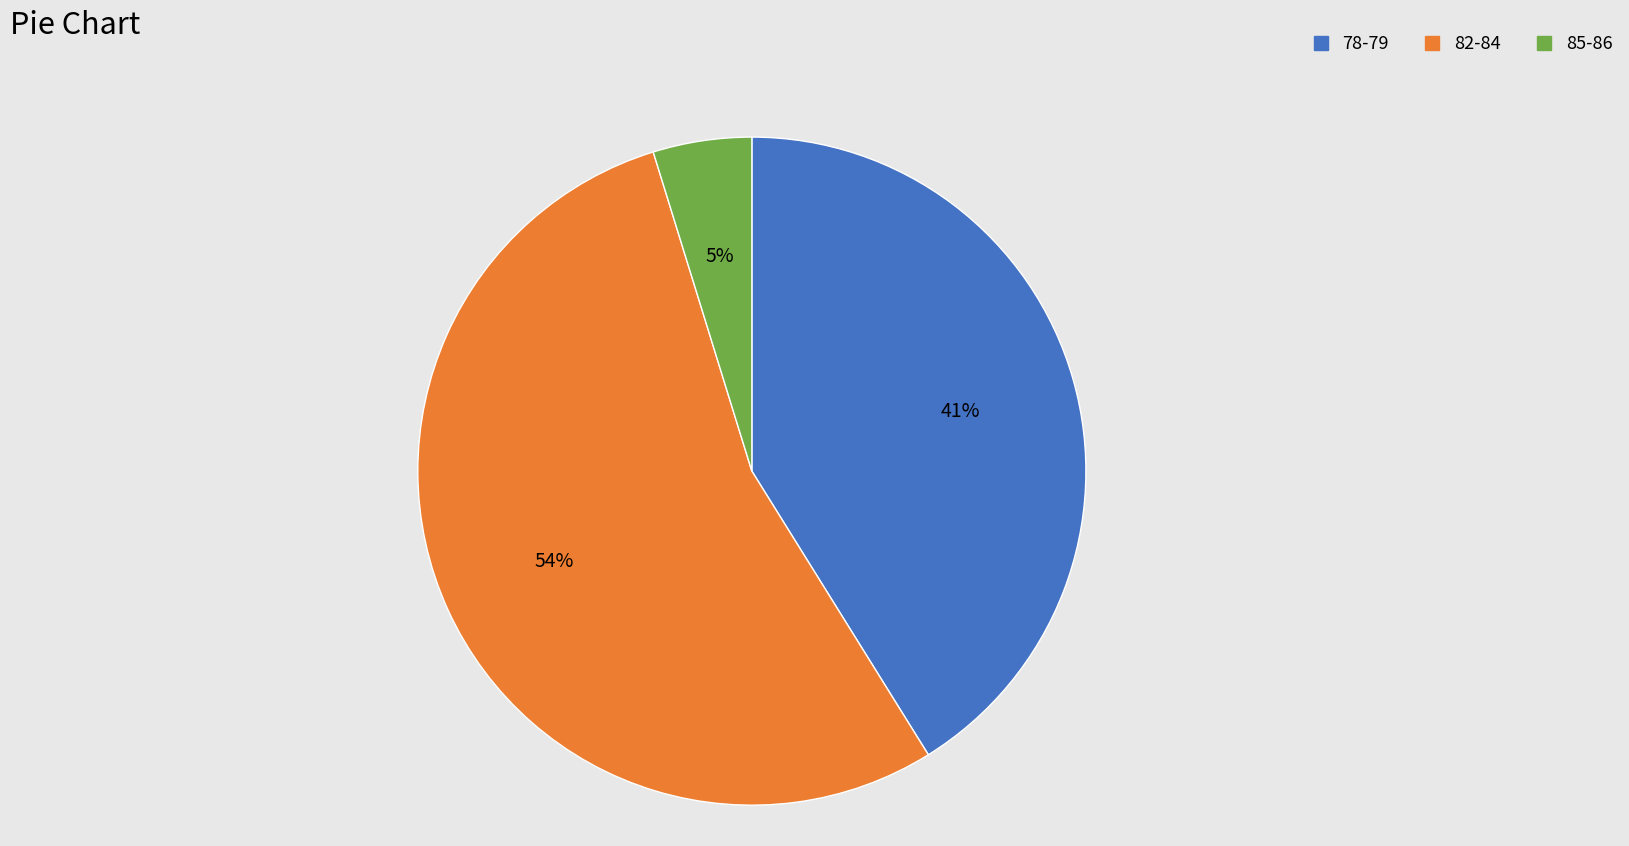

Is there a majority slice in this chart?

Yes